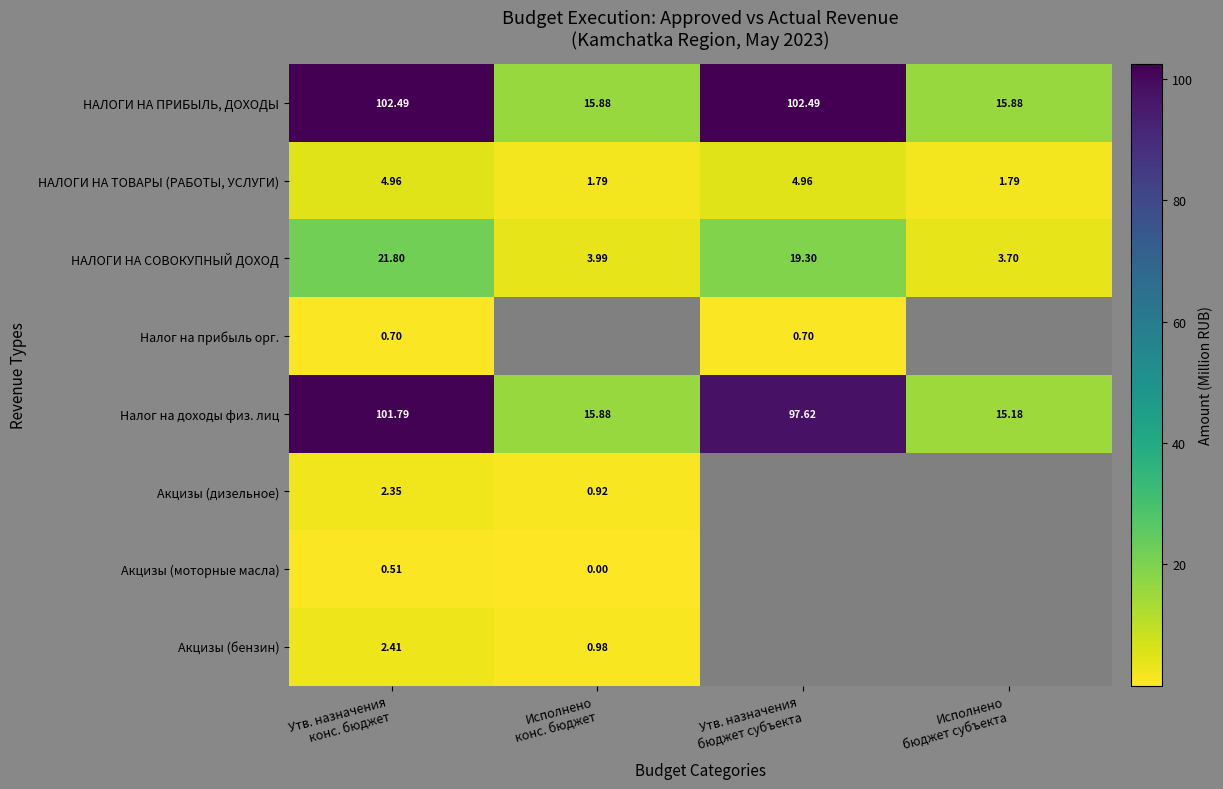

At which category is the sum across all series the highest?

Утв. назначения
конс. бюджет